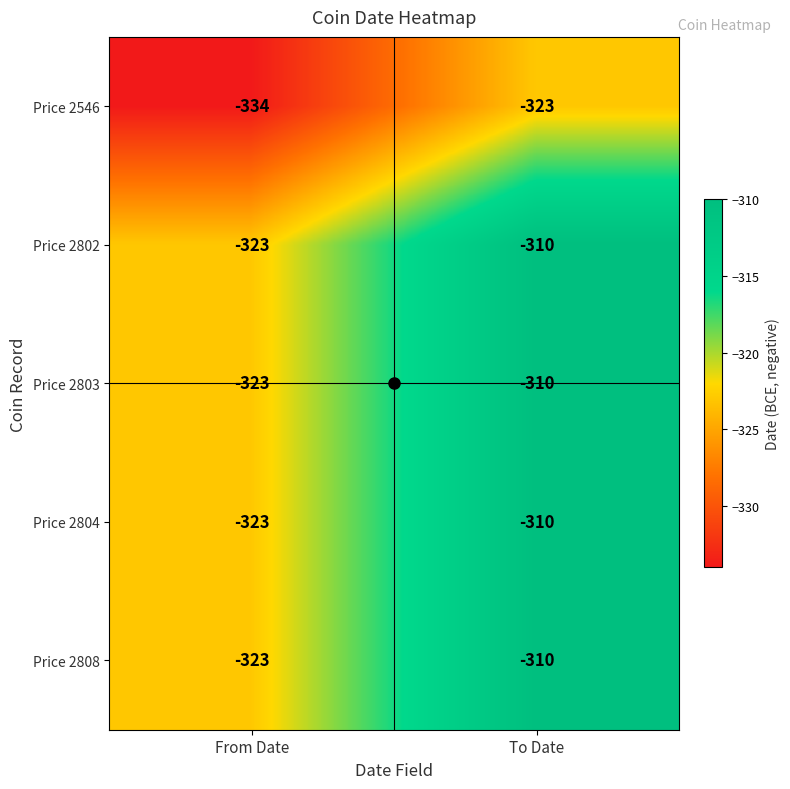

What is the approximate value of Price 2808 at To Date?

-310